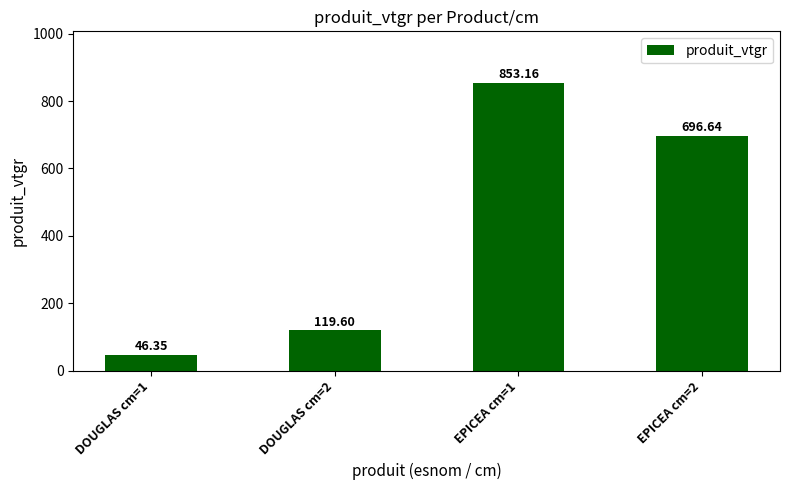

Reading left to right, what are all the values shown in this chart?

46.4	119.6	853.2	696.6